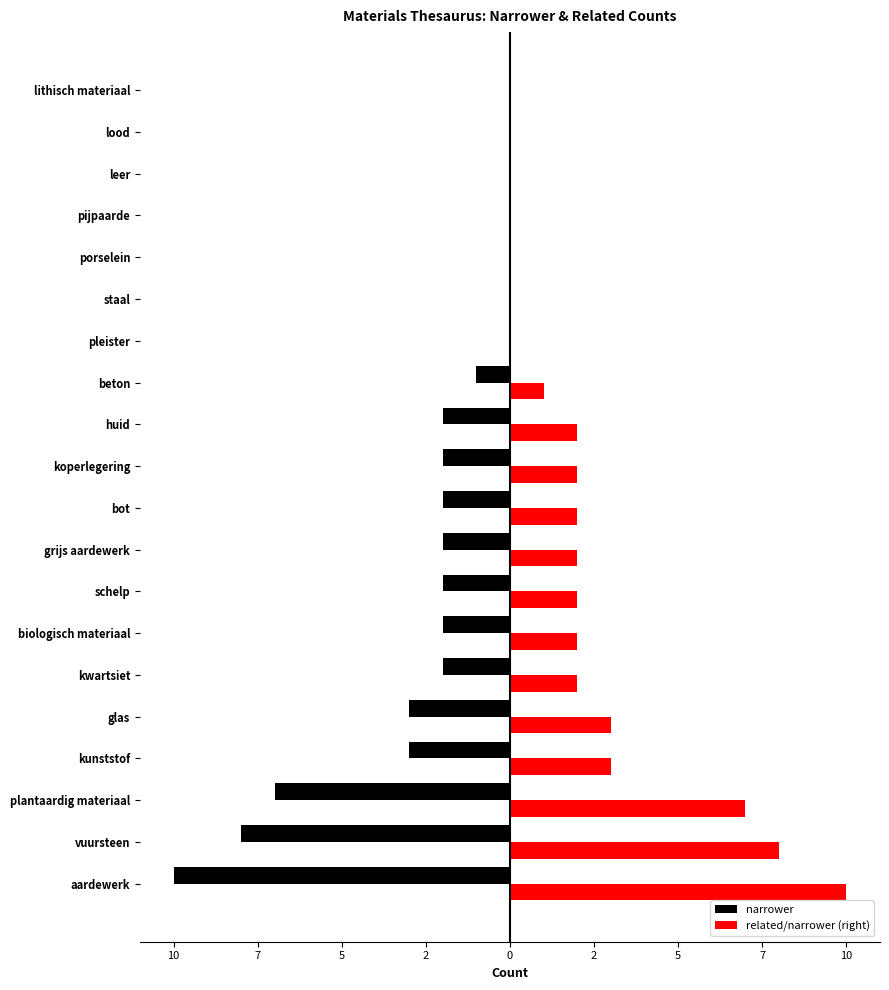

What are all the series names shown in the legend?

narrower, related/narrower (right)